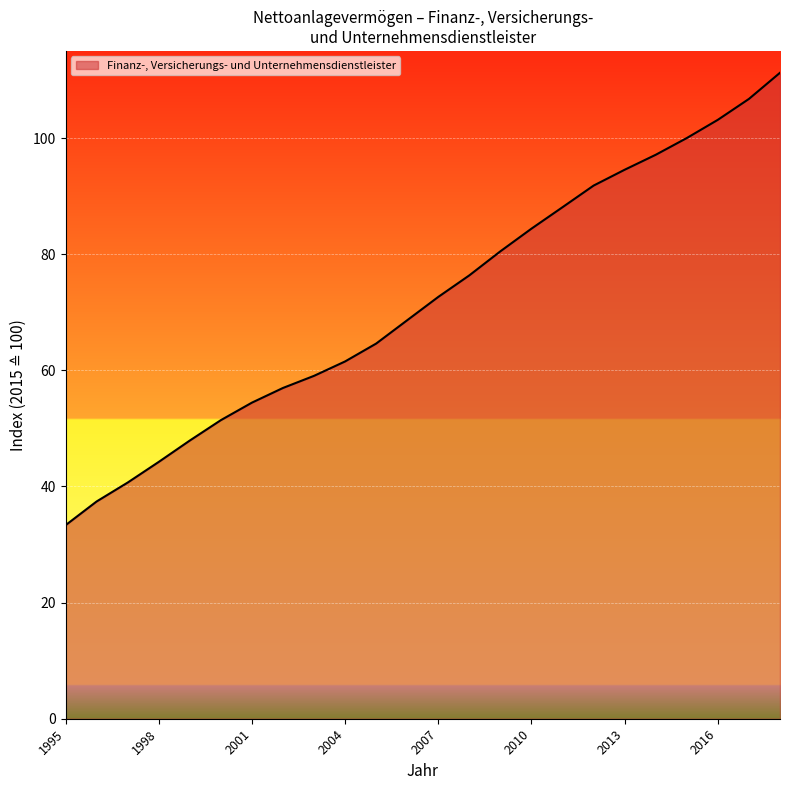

What is the sum of all values?

1726.7